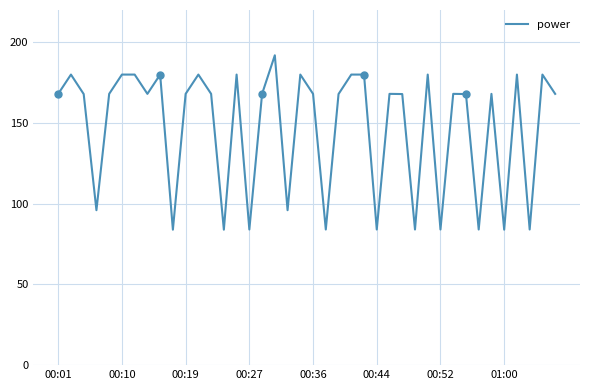

The chart shows a value of 168.1 at 12. True or false?

True